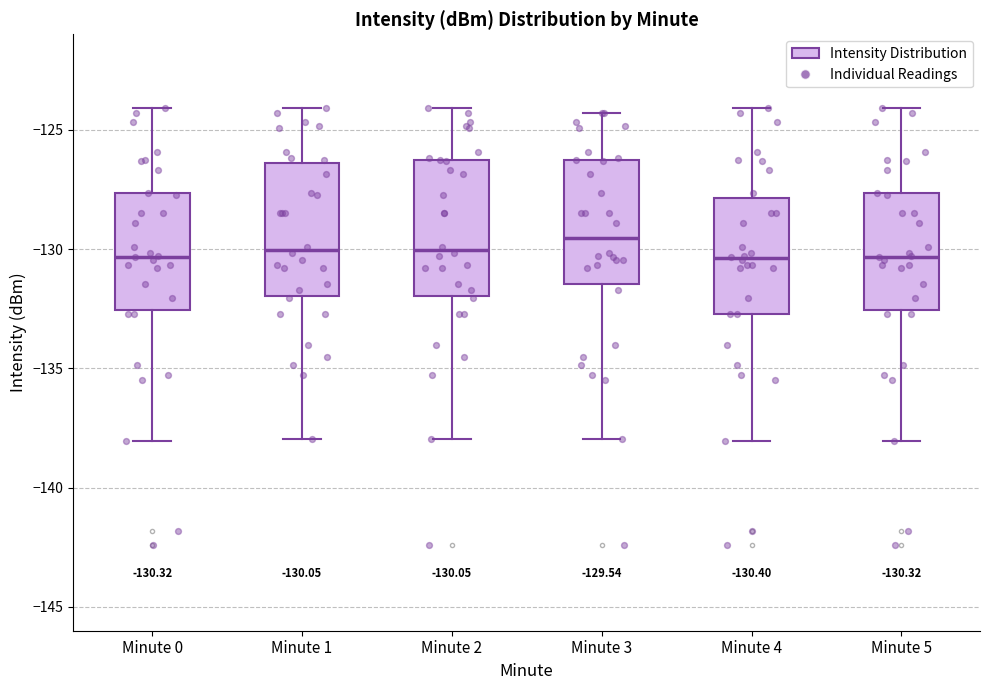

Which box has the highest median line?

Minute 3